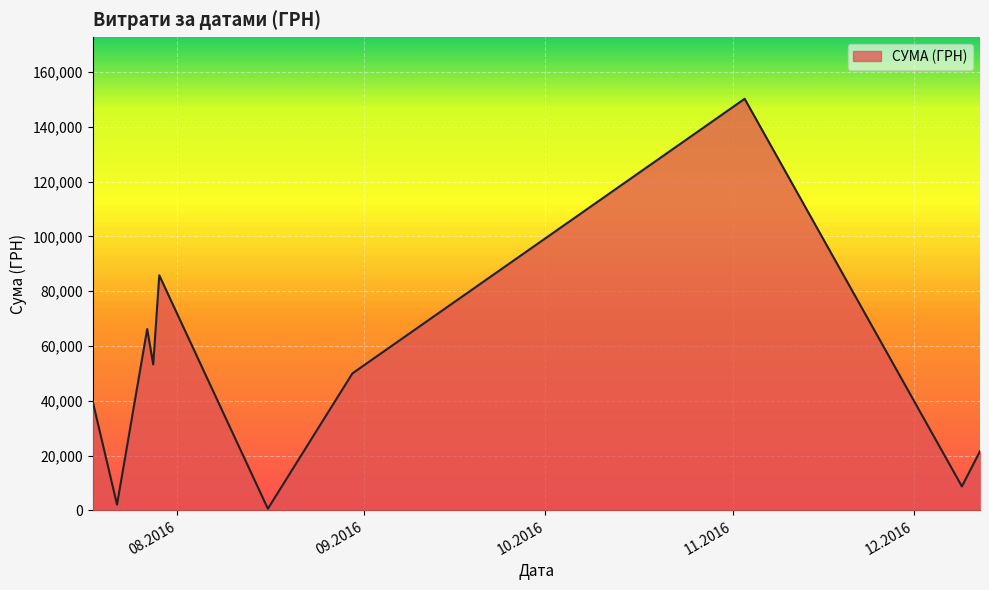

What is the greatest value displayed?

150216.7